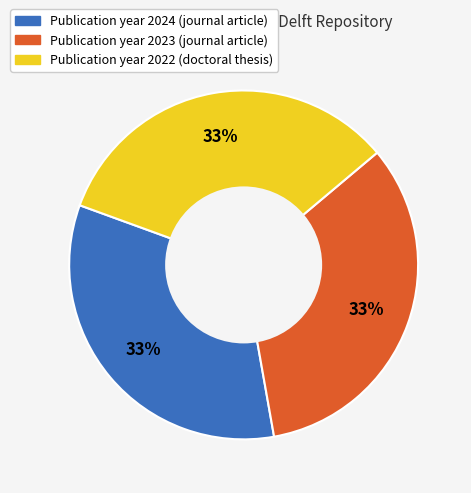

Does Publication year 2023 (journal article) represent more than half of the total?

No